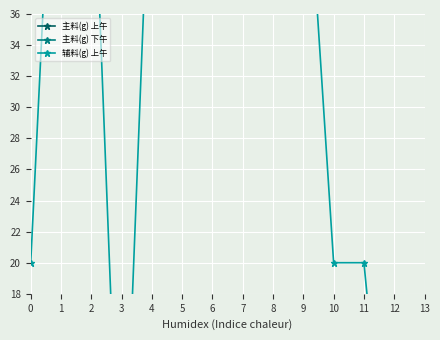

Reading left to right, extract all data points from this chart.

主料(g) 上午: 110	60	70	120	70	70	60	70	70	70	100	110	120	120
主料(g) 下午: 110	70	120	70	80	70	80	80	110	110	110	110	60	100
辅料(g) 上午: 20	60	50	0	50	50	50	50	50	50	20	20	0	0